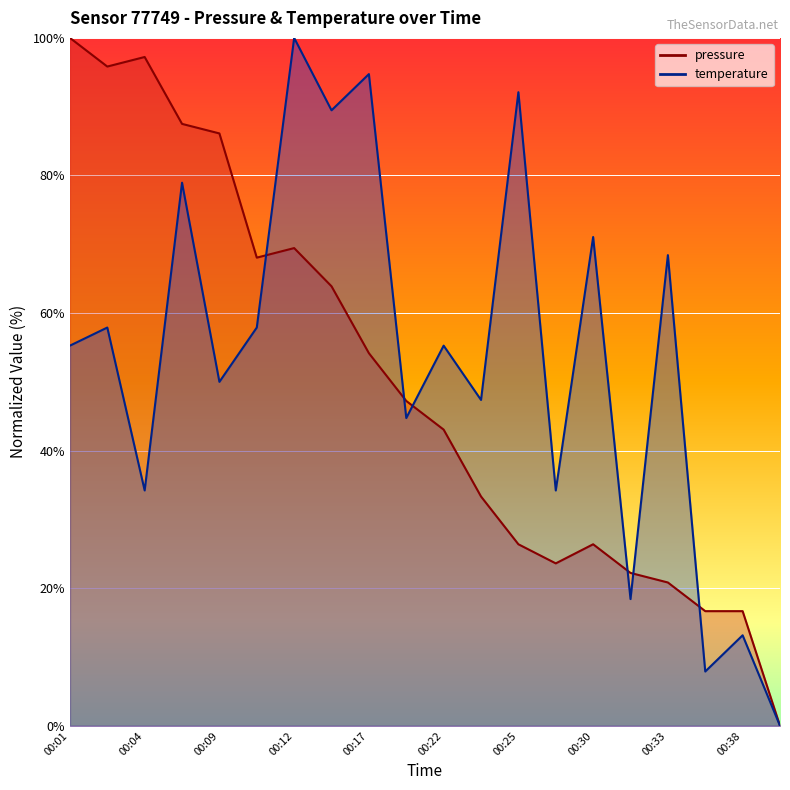

Rank the categories by temperature value from lowest to highest.

00:40, 00:36, 00:38, 00:32, 00:04, 00:28, 00:19, 00:24, 00:09, 00:01, 00:22, 00:03, 00:11, 00:33, 00:30, 00:08, 00:16, 00:25, 00:17, 00:12